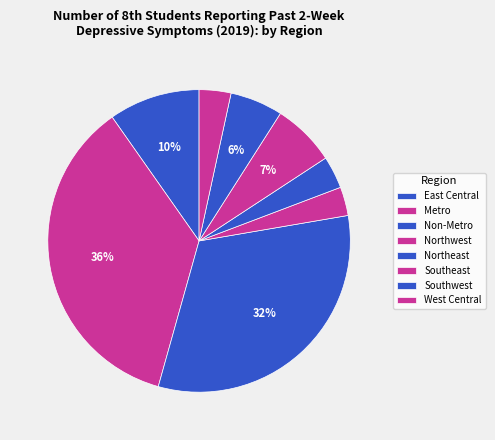

How many slices are in this pie chart?

8